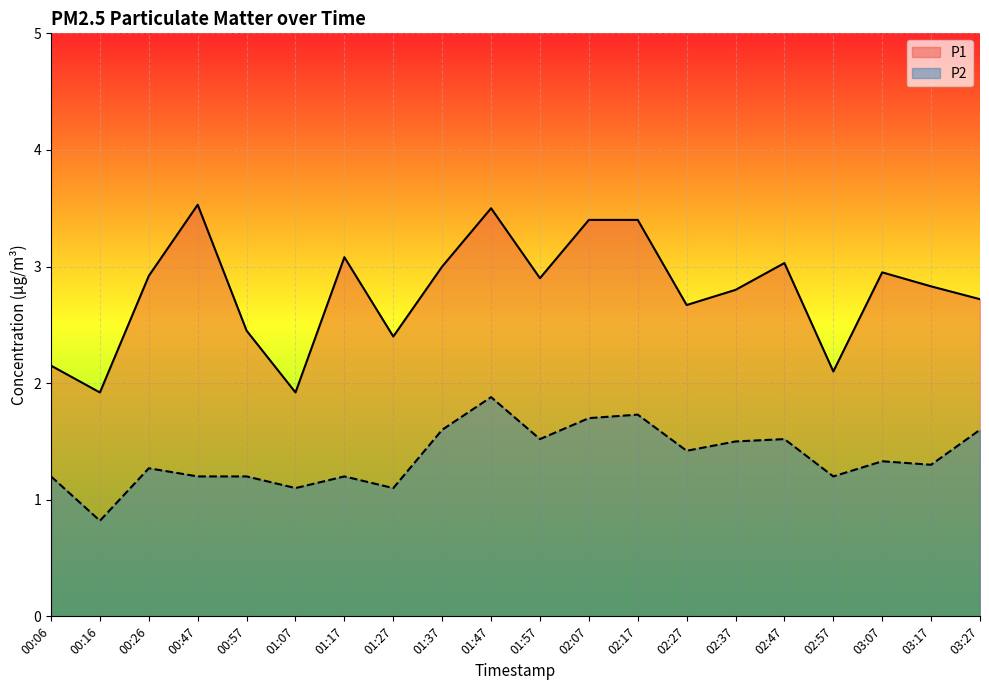

Does the chart display data point markers on the line(s)?

No